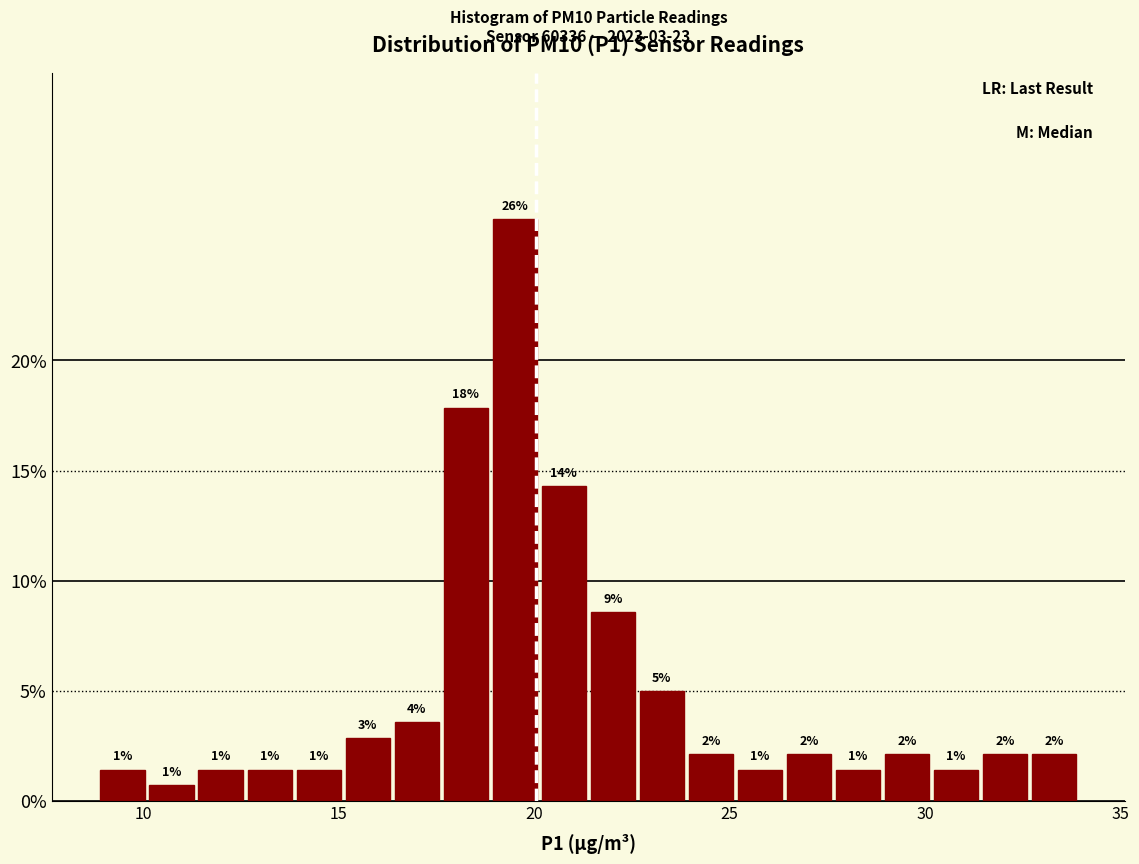

Read against the x-axis, roughly where is the centre of the tallest bar?

19.5